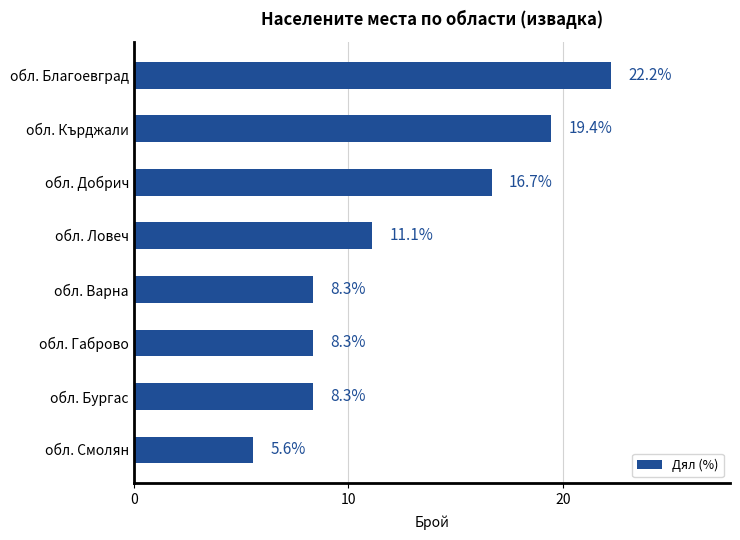

How many values are below 11?

4